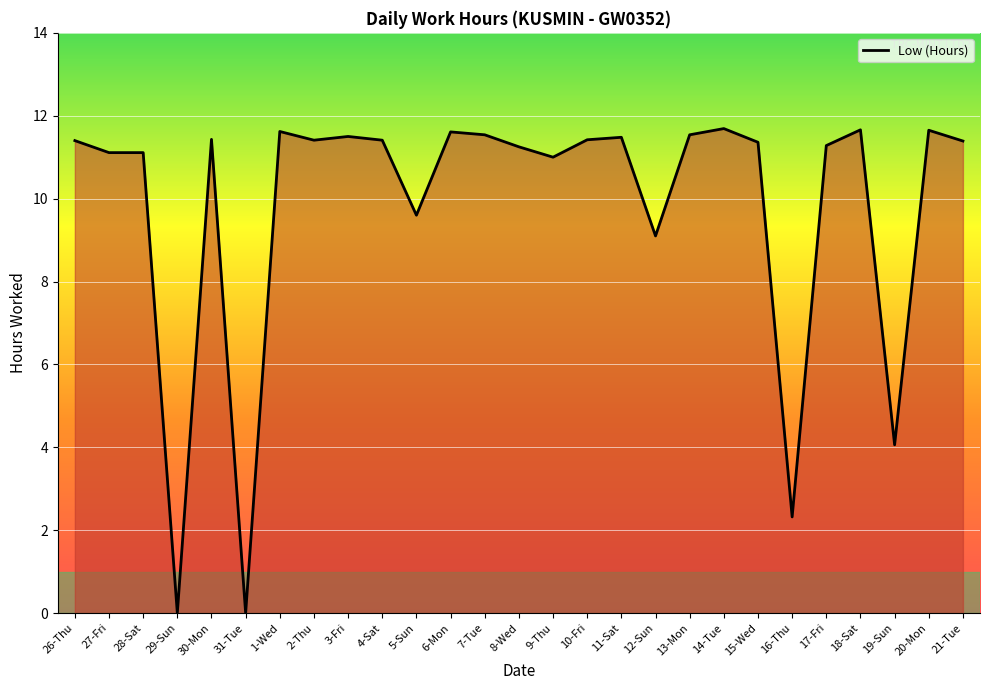

Where does the data first go above 11?

26-Thu